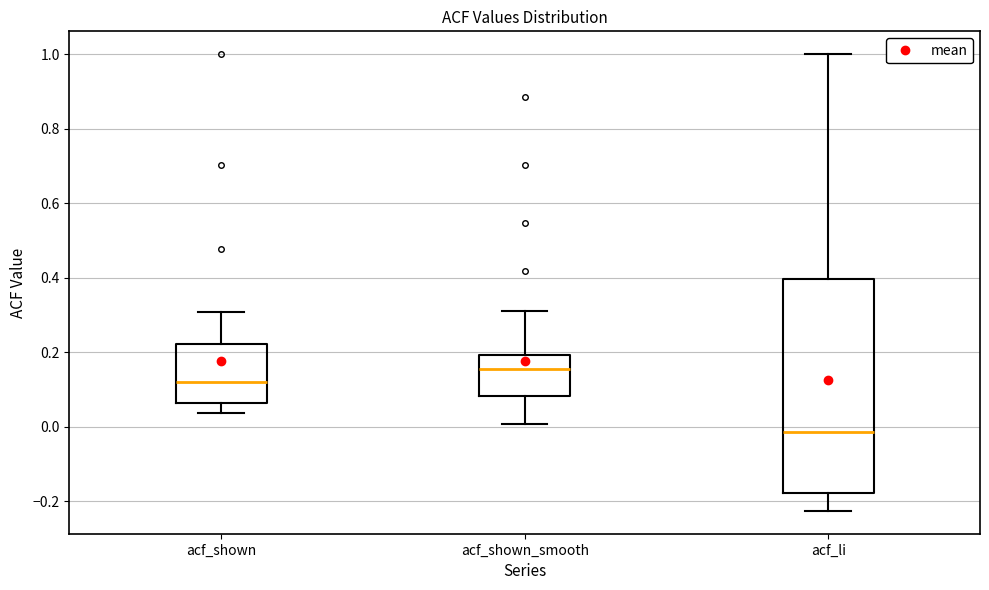

Reading left to right, transcribe this box plot: for each box, give where its median line is, the range the box spans, and where its two whiskers end, as read against the y-axis. The values are not printed on the chart, so give them approximately, as read against the axis.

acf_shown: median 0.12, box 0.06 to 0.22, whiskers 0.04 to 0.30
acf_shown_smooth: median 0.16, box 0.08 to 0.20, whiskers 0.00 to 0.32
acf_li: median -0.02, box -0.18 to 0.40, whiskers -0.22 to 1.00